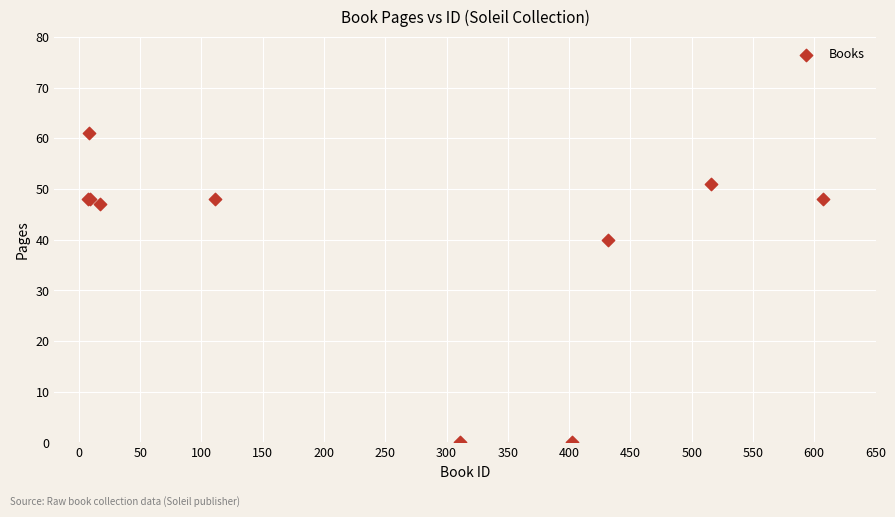

What Y value in the scatter plot is closest to 30?

40